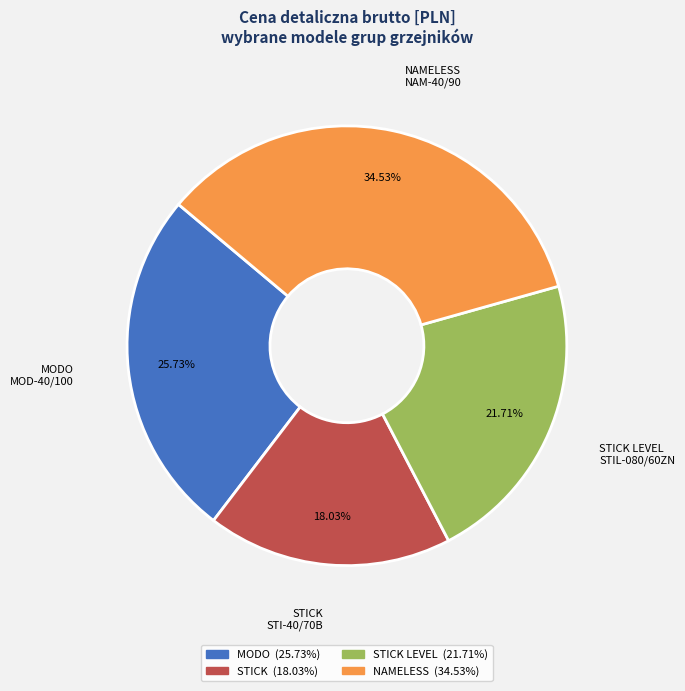

To the nearest percent, what percentage of the pie is MODO?

26%